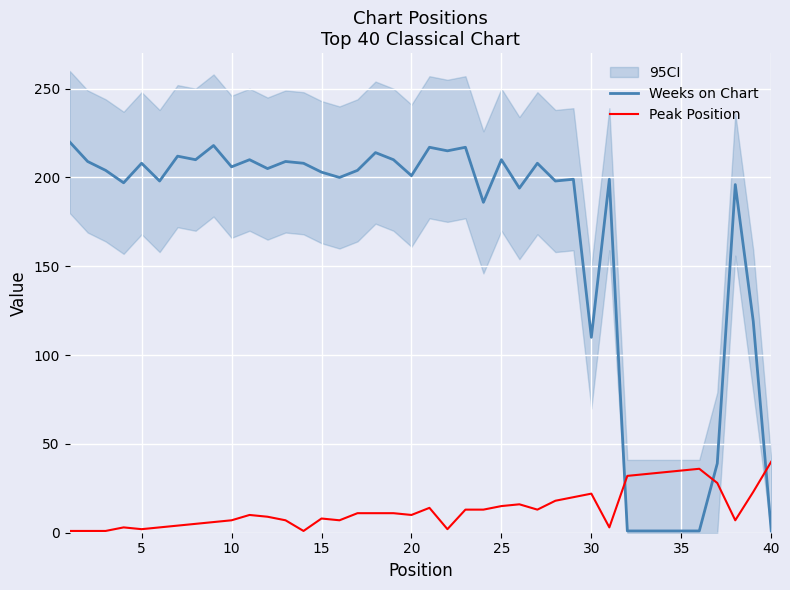

How many intersections are there between Weeks on Chart and Peak Position?

3